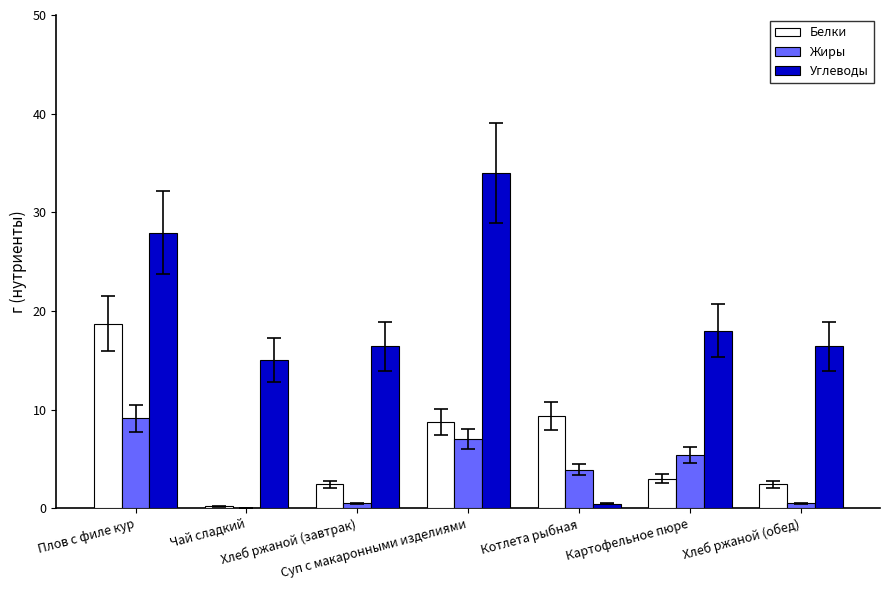

What is the highest value of the Белки series?

18.7